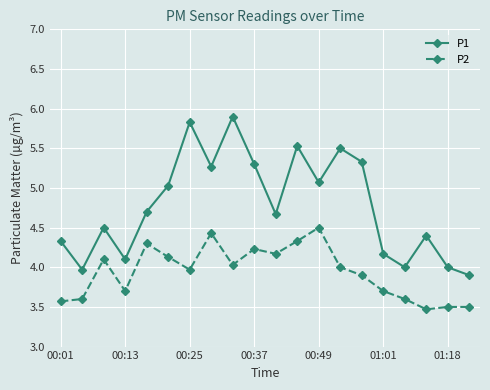

Is this an area chart (filled region under the line)?

No